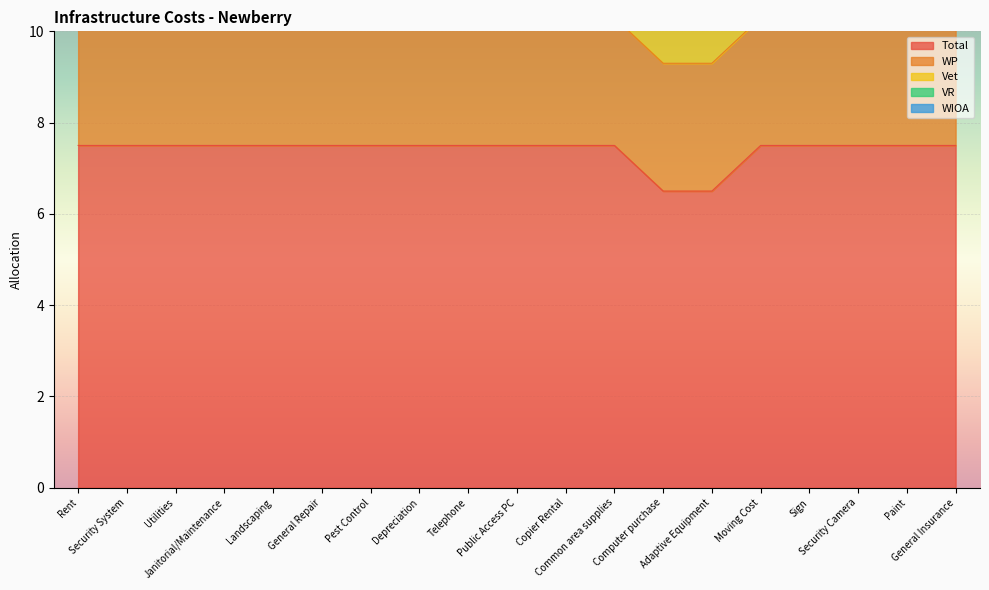

True or false: Vet and Total intersect in this chart.

False